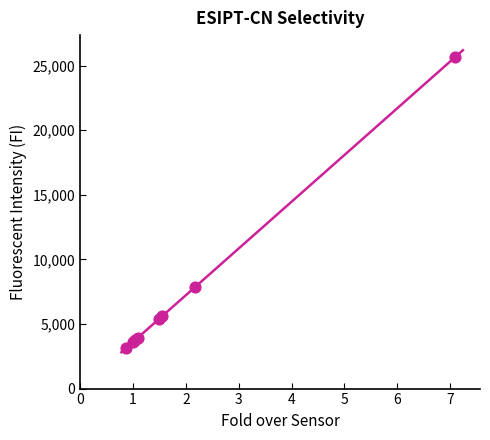

What Y value in the scatter plot is closest to 14401?

7851